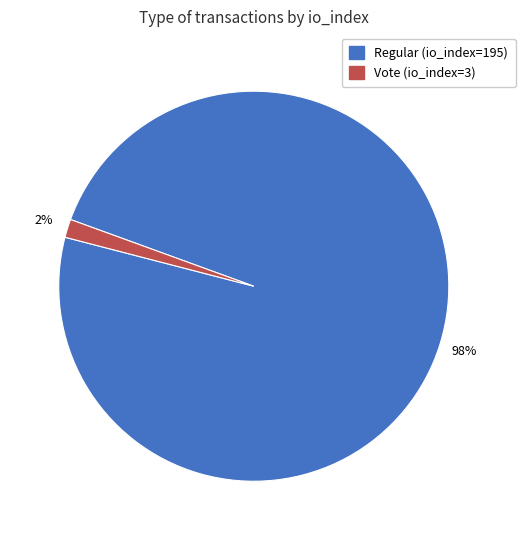

True or false: Regular (io_index=195) accounts for 98% of the total.

True